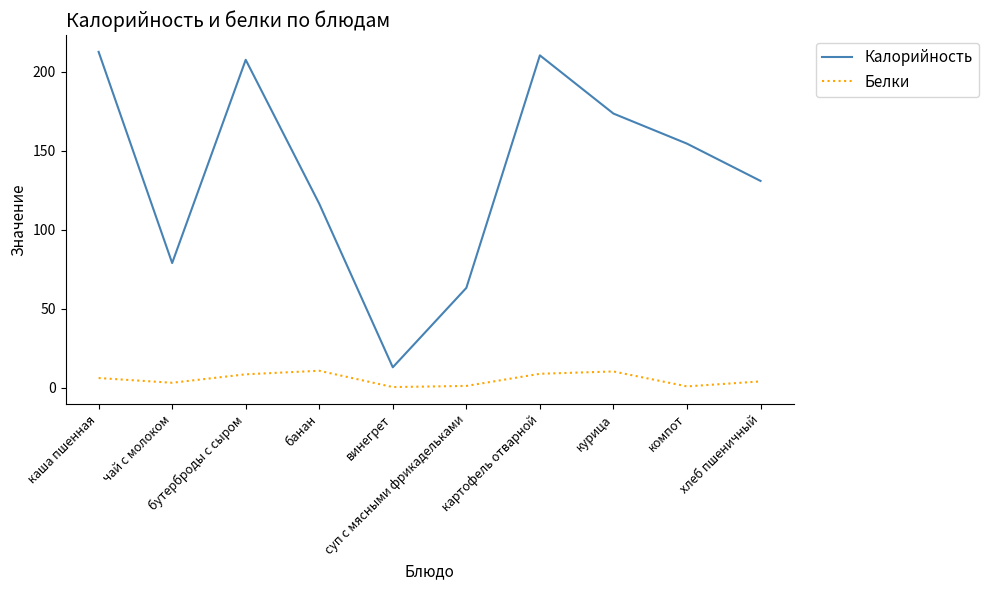

What is the difference between the maximum and minimum values in the Калорийность series?

199.7